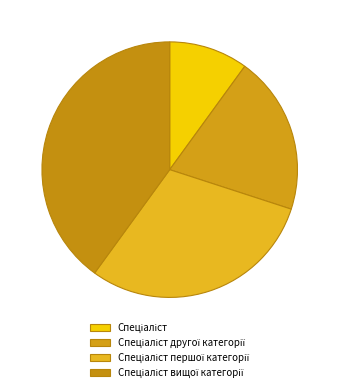

Combined, what portion of the pie is Спеціаліст and Спеціаліст першої категорії?

40.0%